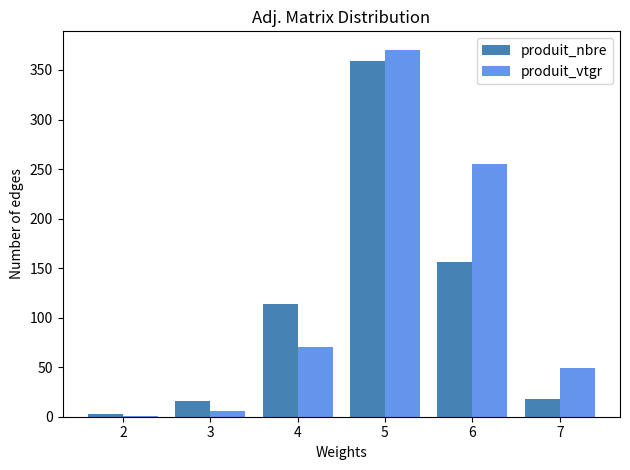

Where is produit_nbre nearest to the value 181?

6